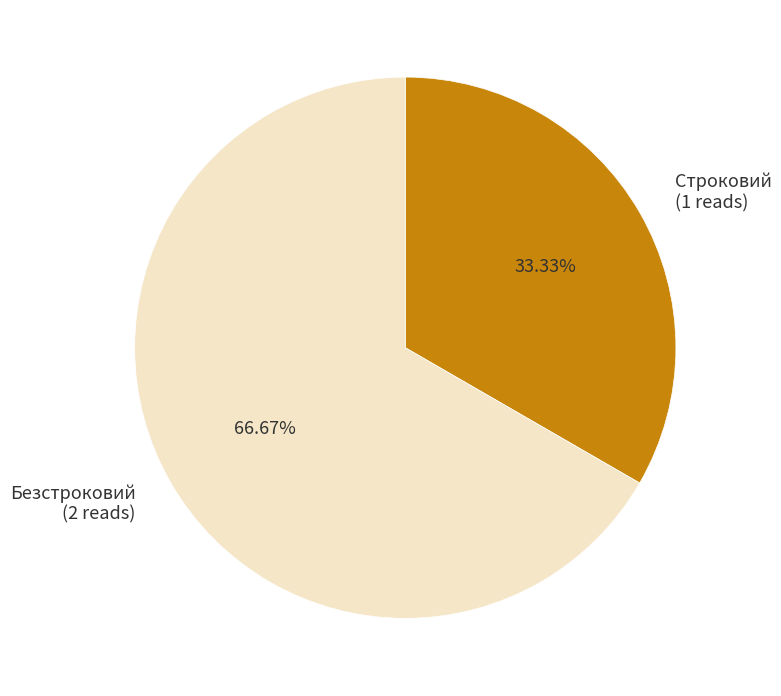

Is it true that Безстроковий is 52% of the pie?

False